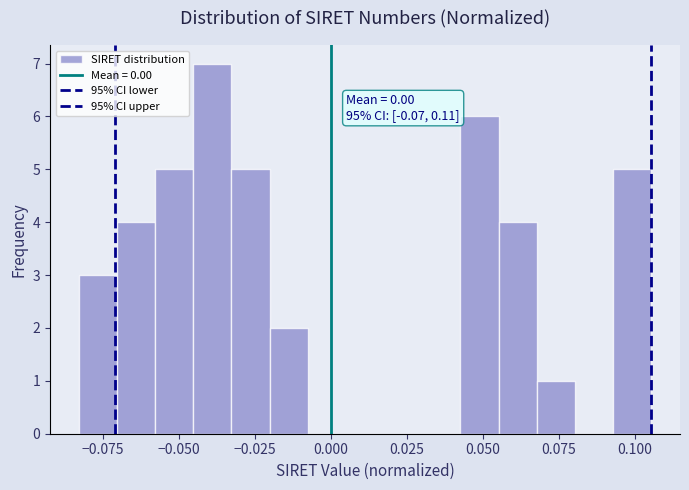

Around what value on the x-axis is the tallest bar? Give the approximate position of its centre, as read against the axis.

-0.040